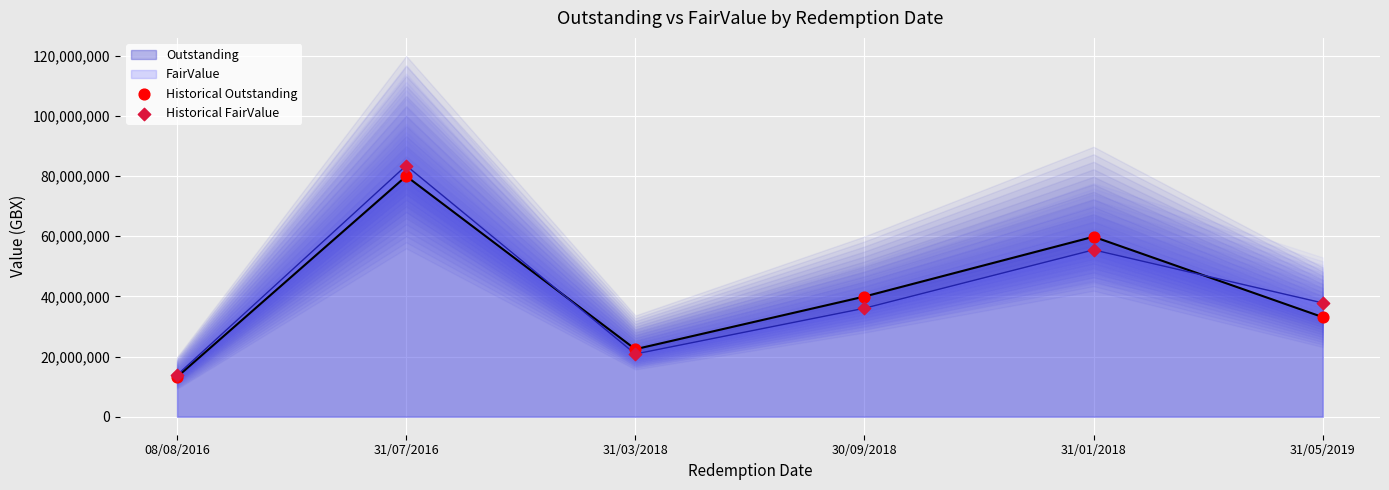

At how many categories does at least one series exceed 31502090?

4